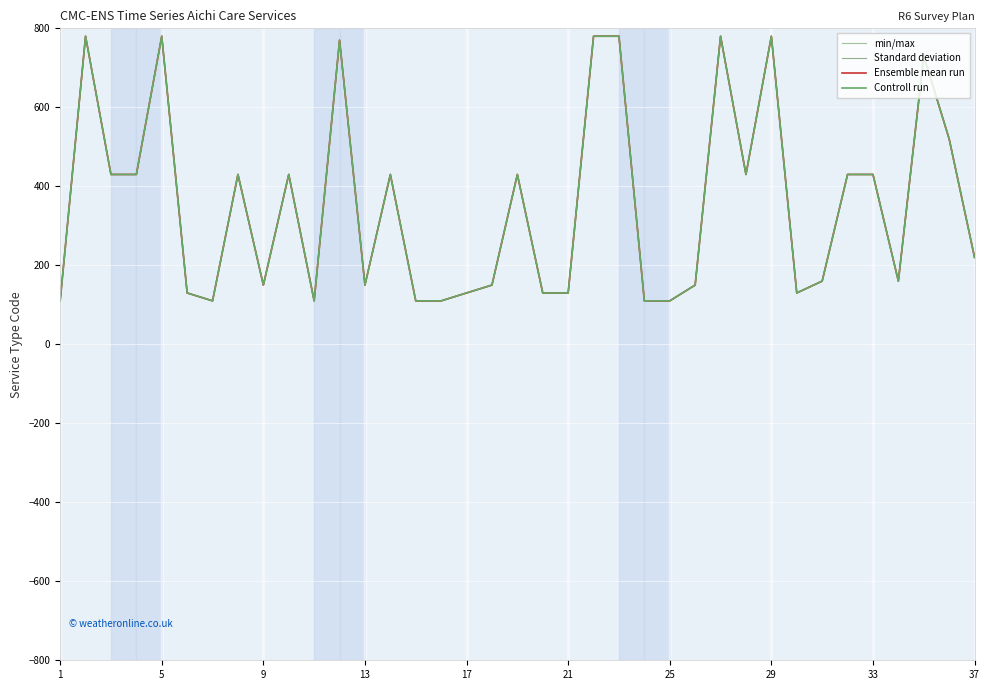

Is this an area chart (filled region under the line)?

No